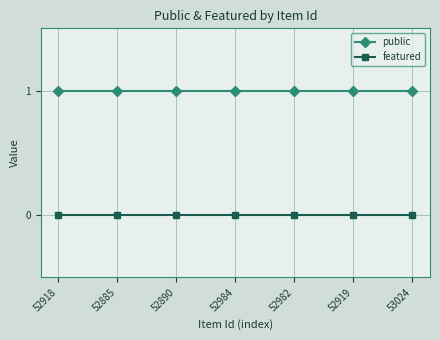

Is it true that public equals 1 at 53024?

True